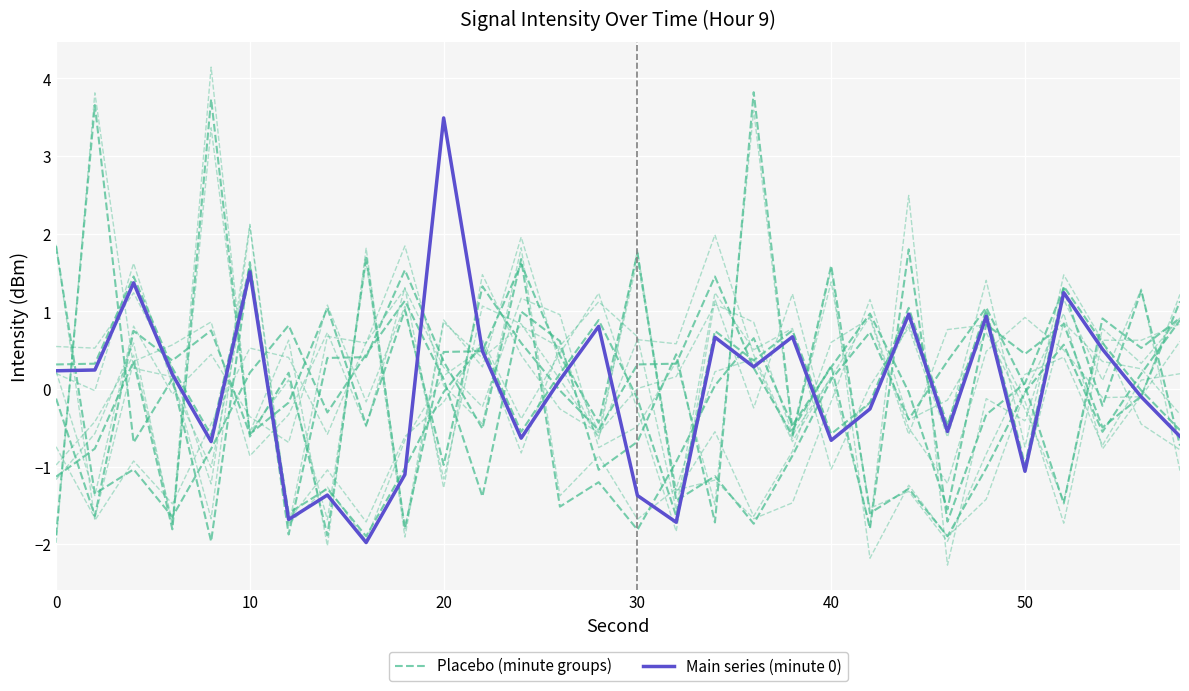

List the series in order of their overall mean, lowest first.

Placebo (minute groups), Main series (minute 0)